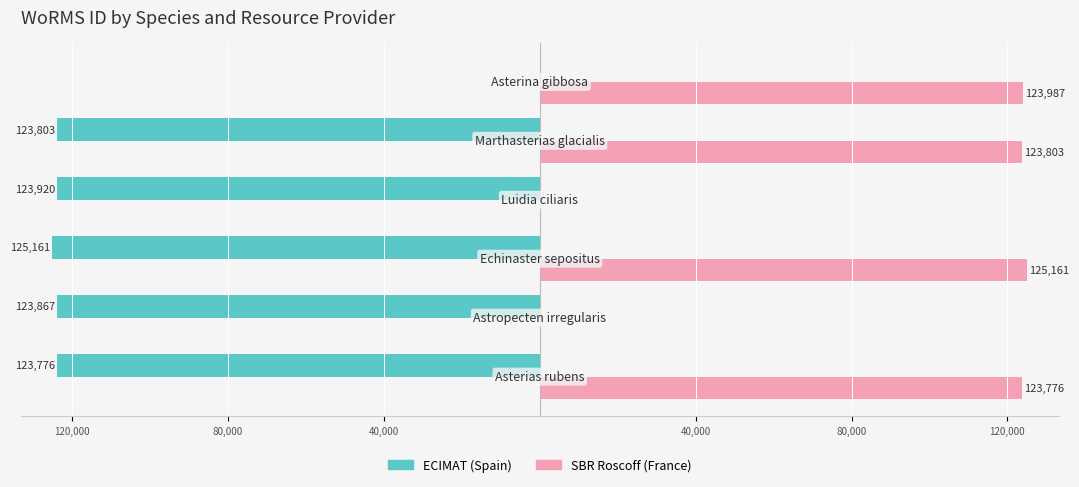

What are all the series names shown in the legend?

ECIMAT (Spain), SBR Roscoff (France)